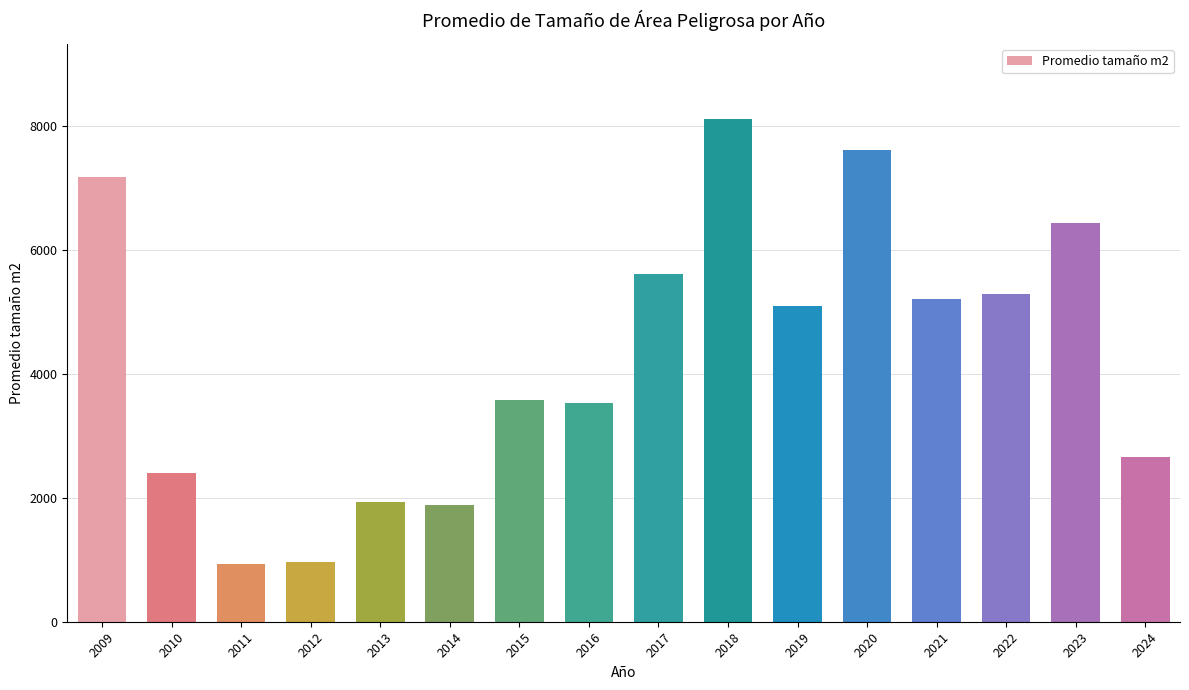

What is the difference between the second highest and minimum values?

6690.6